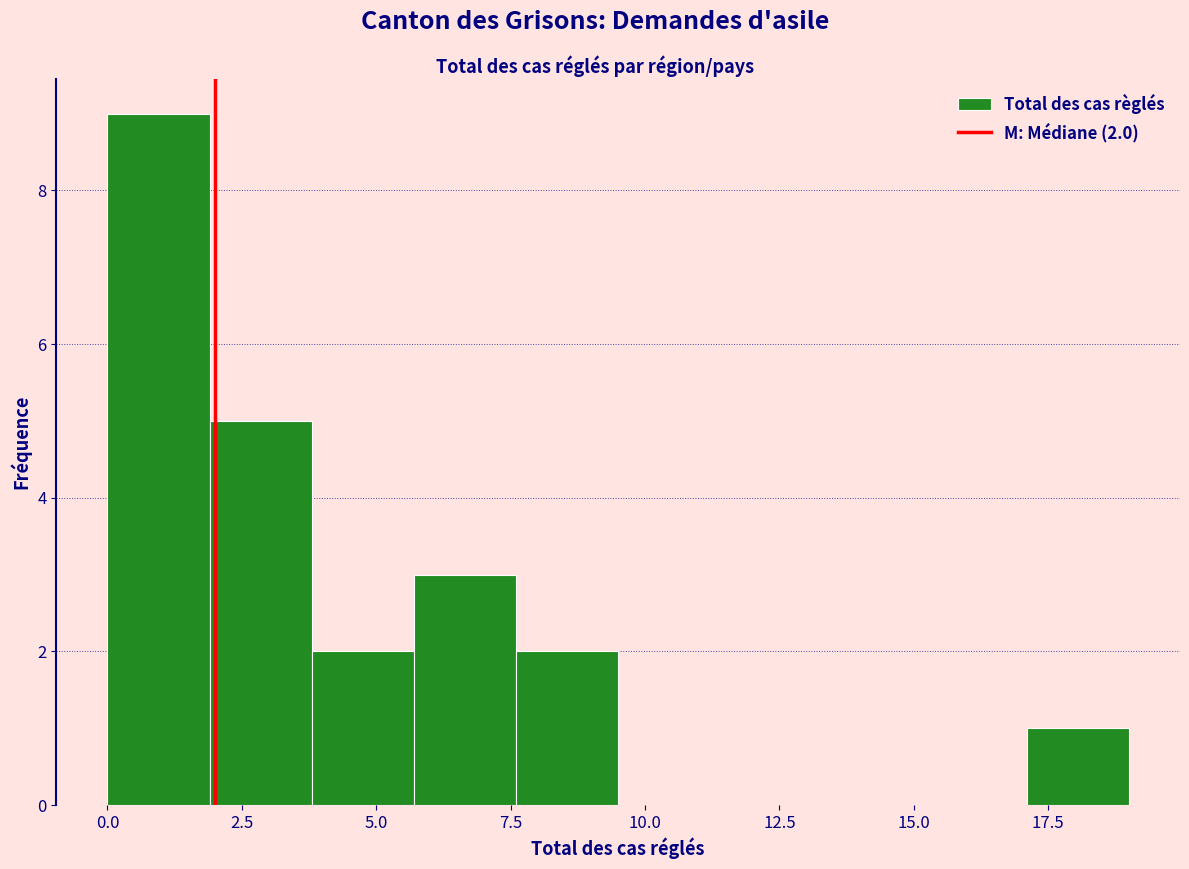

Read against the x-axis, roughly where is the centre of the tallest bar?

1.0